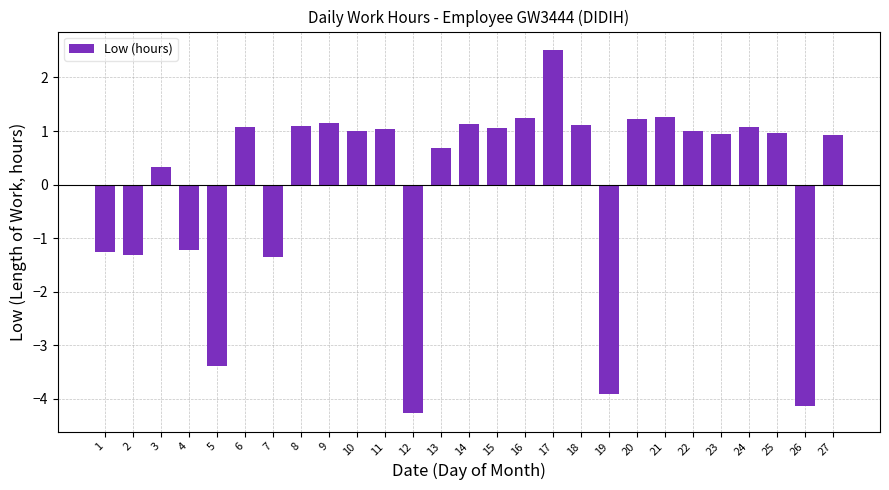

What is the maximum value shown in the chart?

2.5